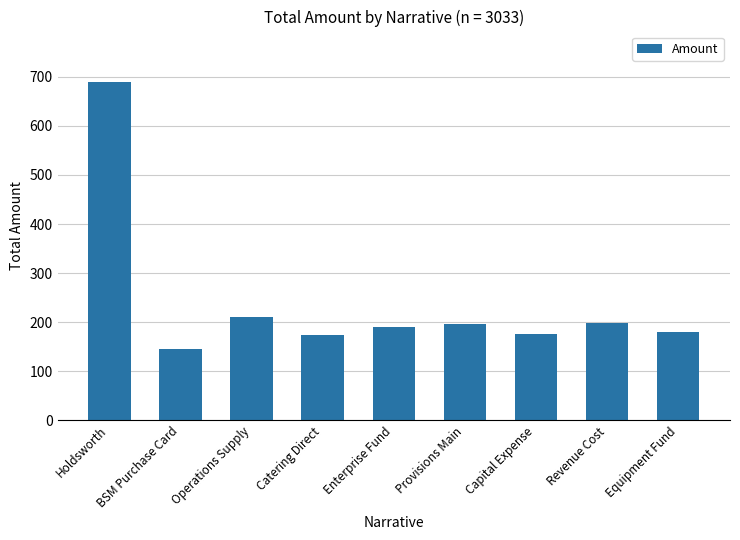

What position from the left is Operations Supply?

3